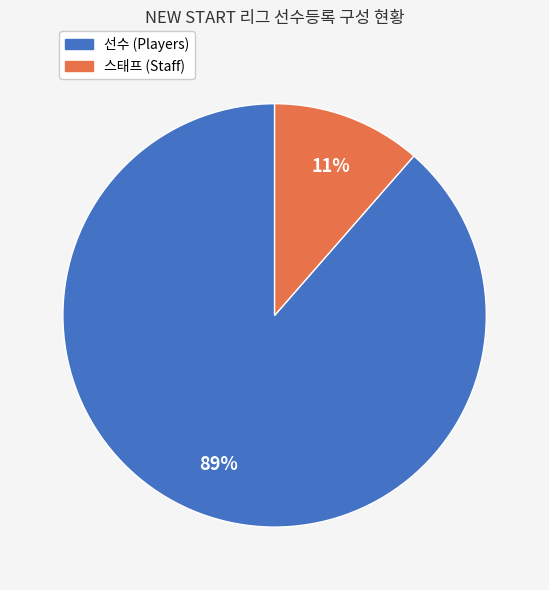

How many segments does this pie chart have?

2